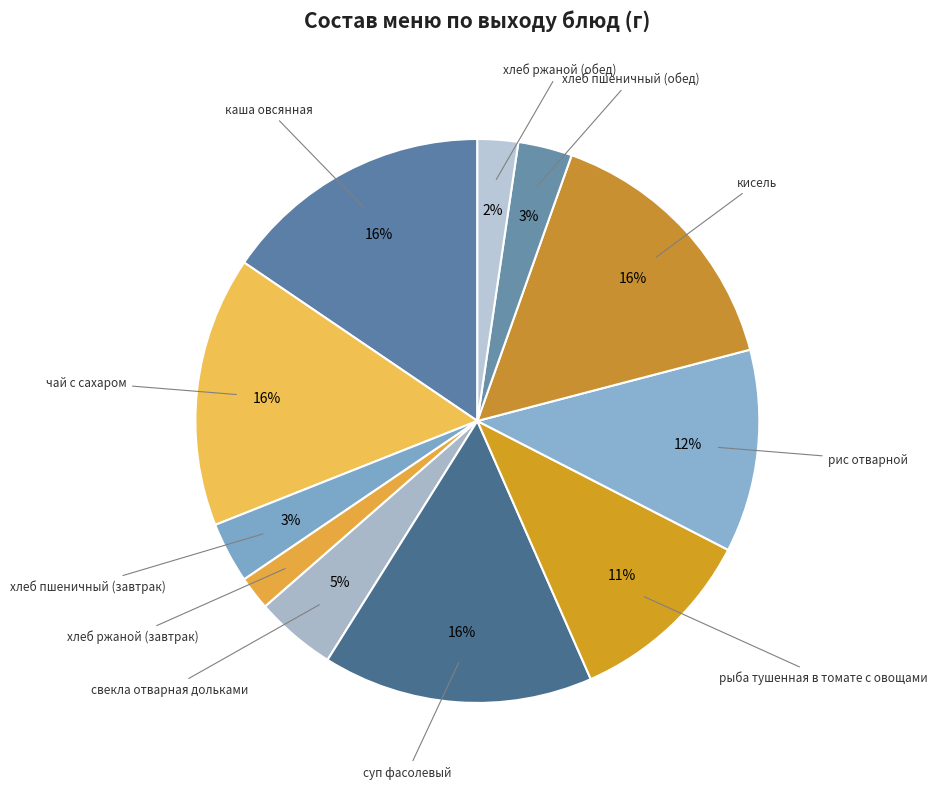

How many segments does this pie chart have?

11